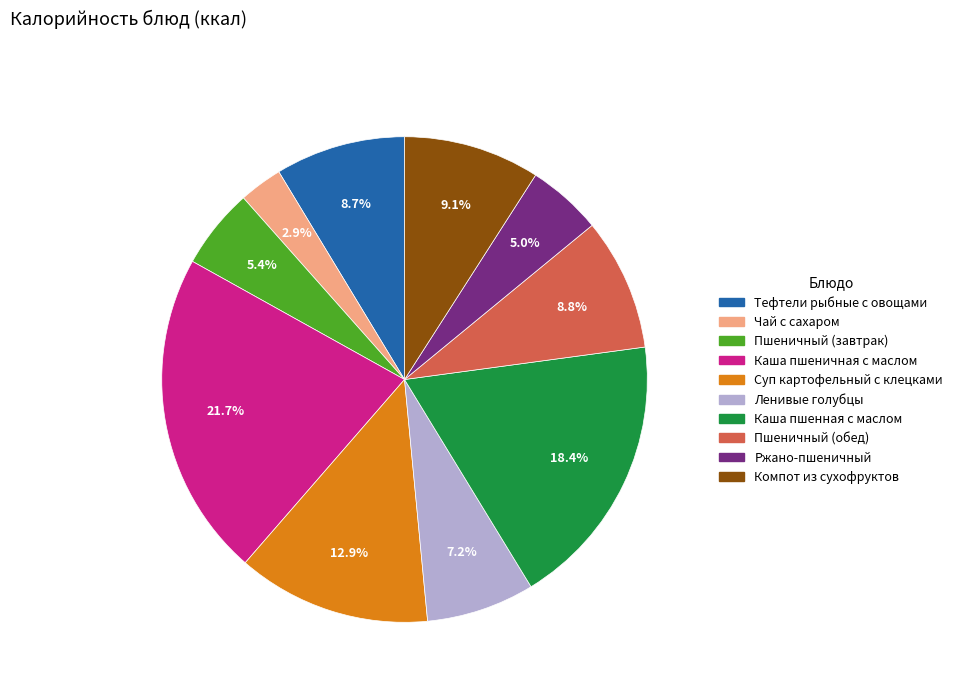

Count the number of slices in the pie.

10